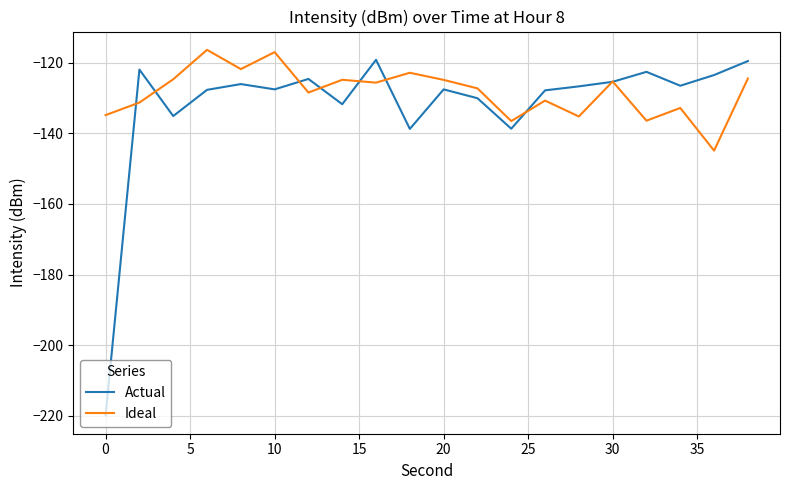

True or false: Actual has more than 2 points higher than both neighbors.

True